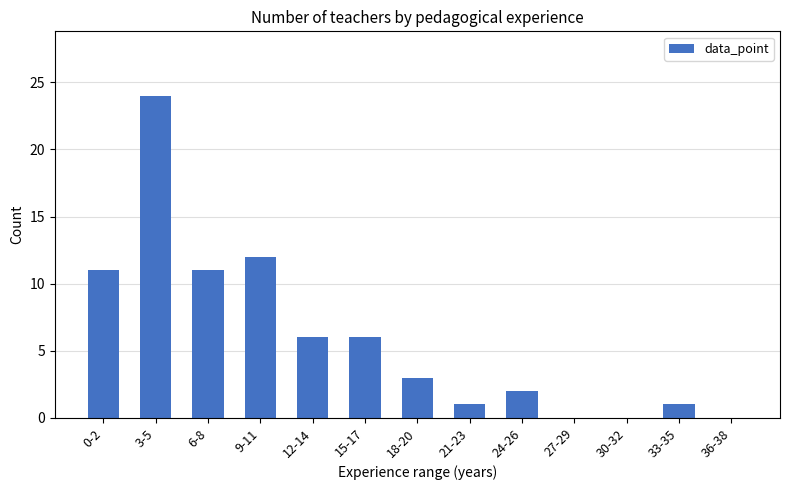

The value at 36-38 is 0. True or false?

True